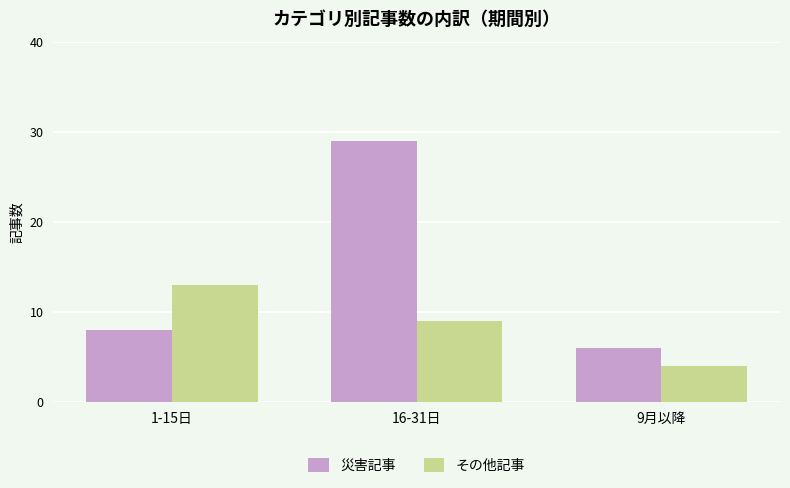

How many categories are shown in the chart?

3